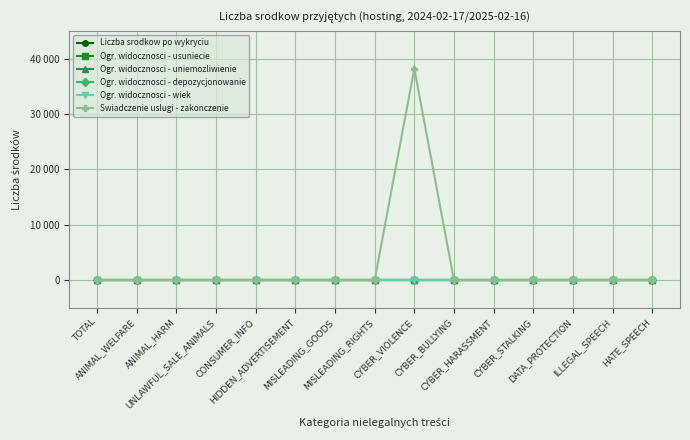

What position from the left is MISLEADING_RIGHTS?

8